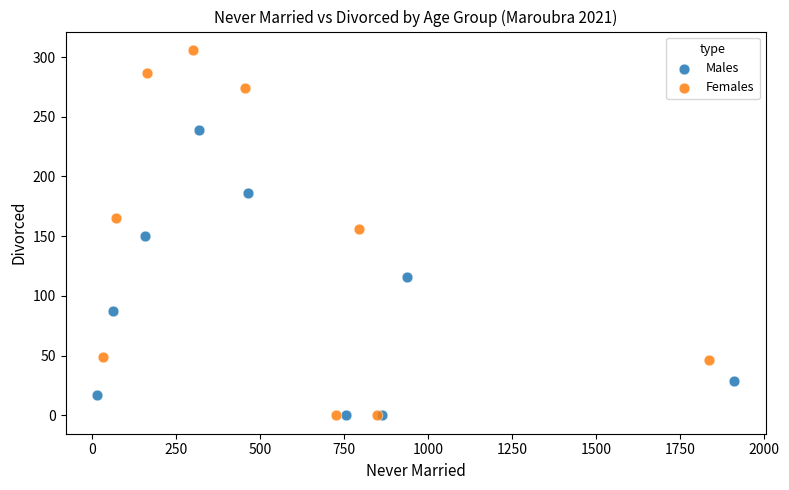

Which series has the widest spread of Y values?

Females